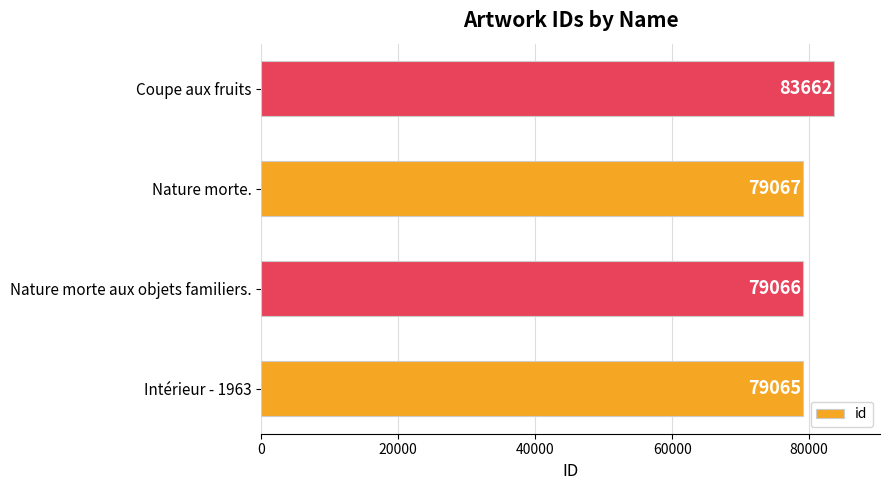

List the labels in order of value, largest first.

Coupe aux fruits, Nature morte., Nature morte aux objets familiers., Intérieur - 1963